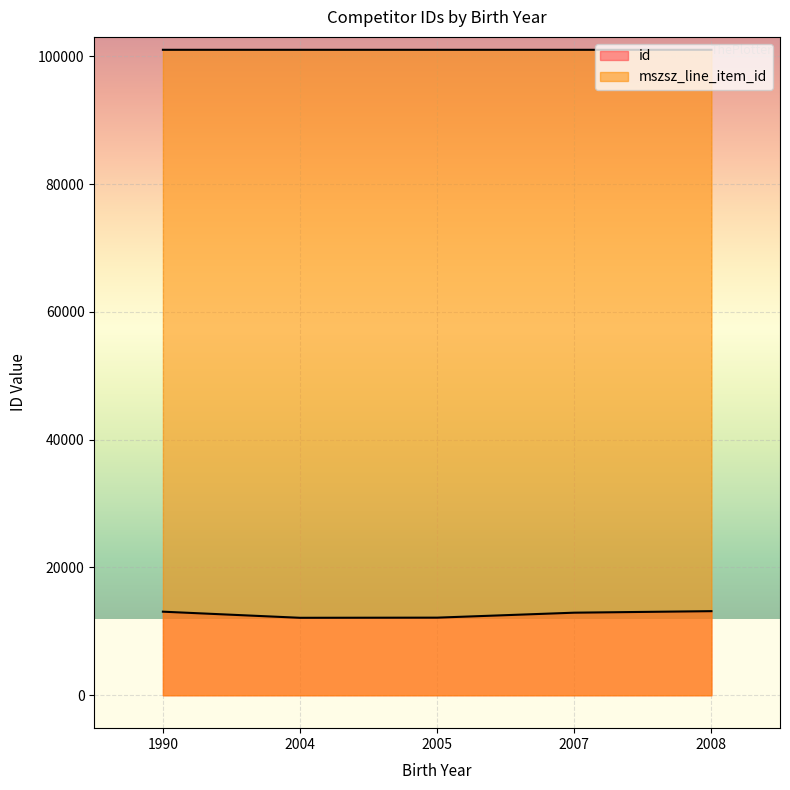

Rank the series by their maximum value, from highest to lowest.

mszsz_line_item_id, id